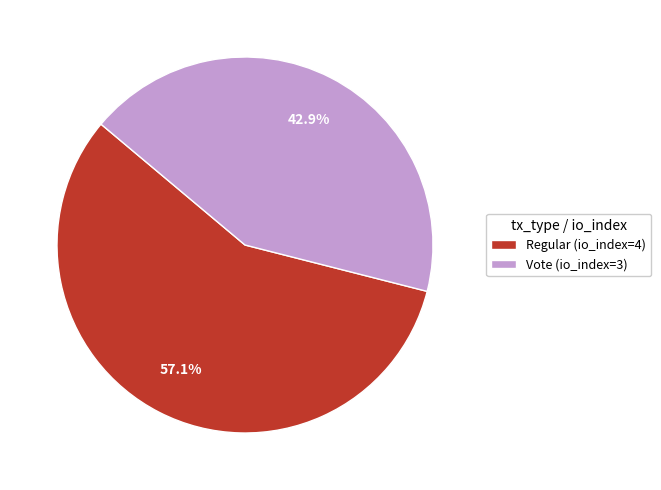

To the nearest percent, what is the combined percentage of Regular (io_index=4) and Vote (io_index=3)?

100%